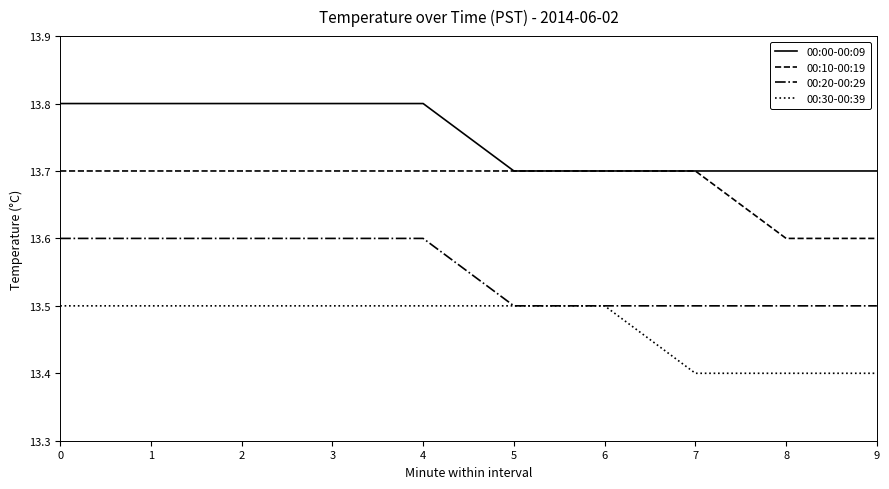

Does the chart display data point markers on the line(s)?

No